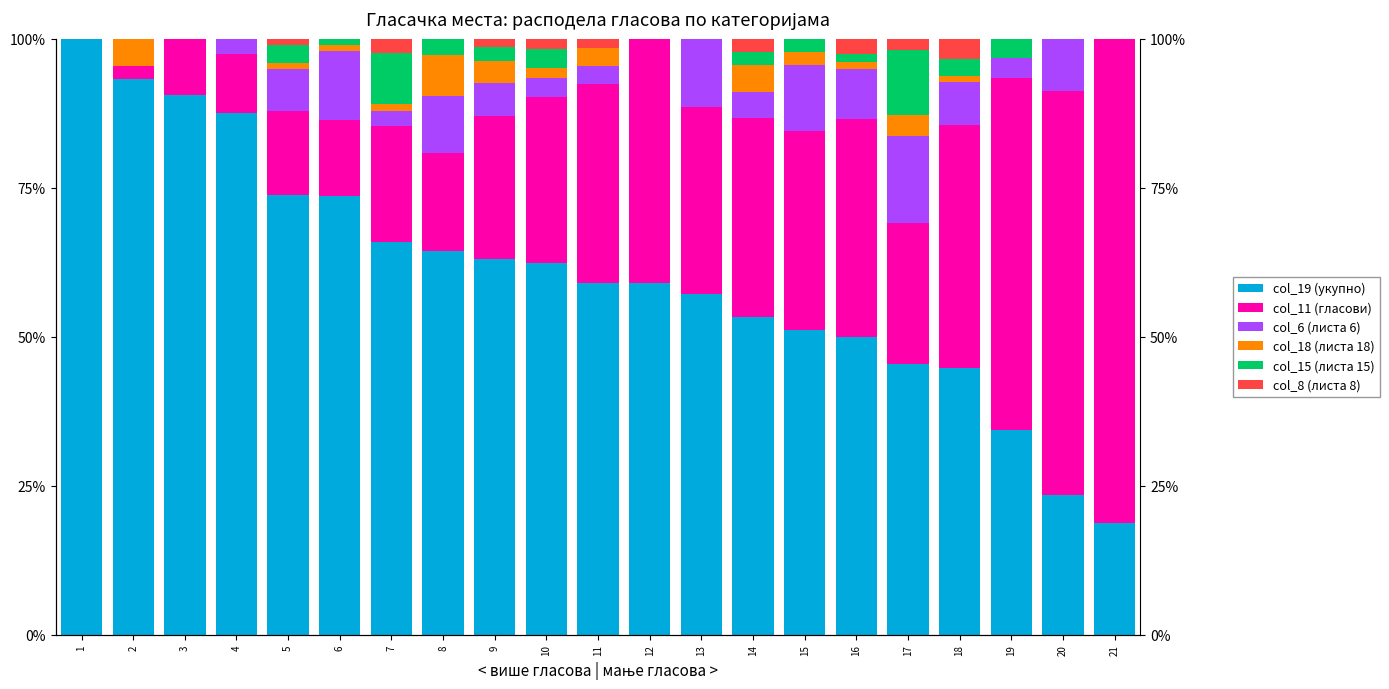

What is the sum of the col_18 (листа 18) values at 14 and 16?

5.7